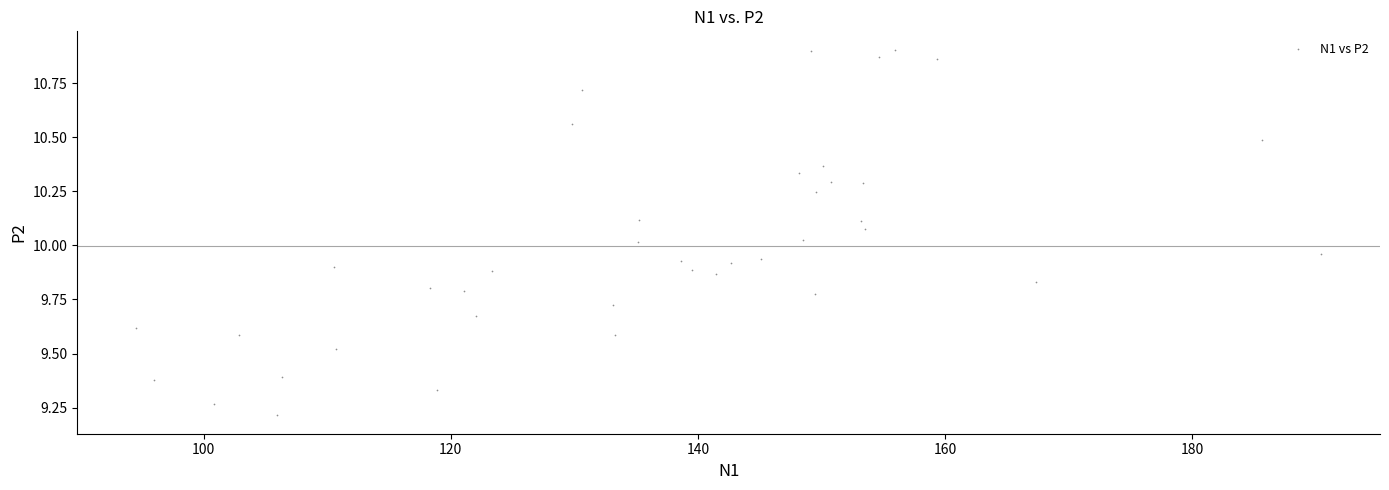

What is the range of Y values (max minus min)?

1.7